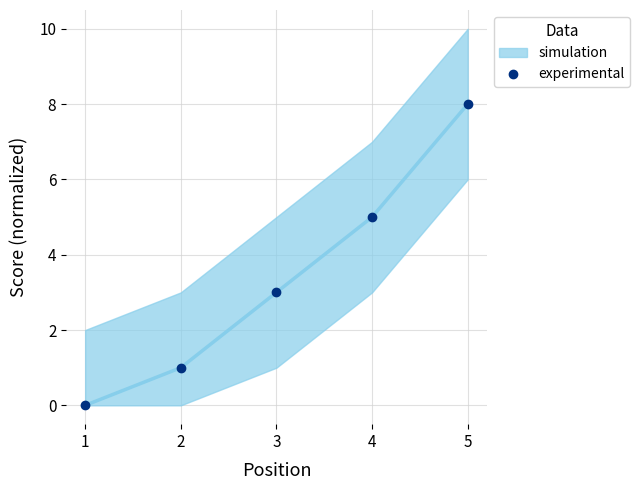

True or false: there are more than 1 points higher than both neighbors.

False